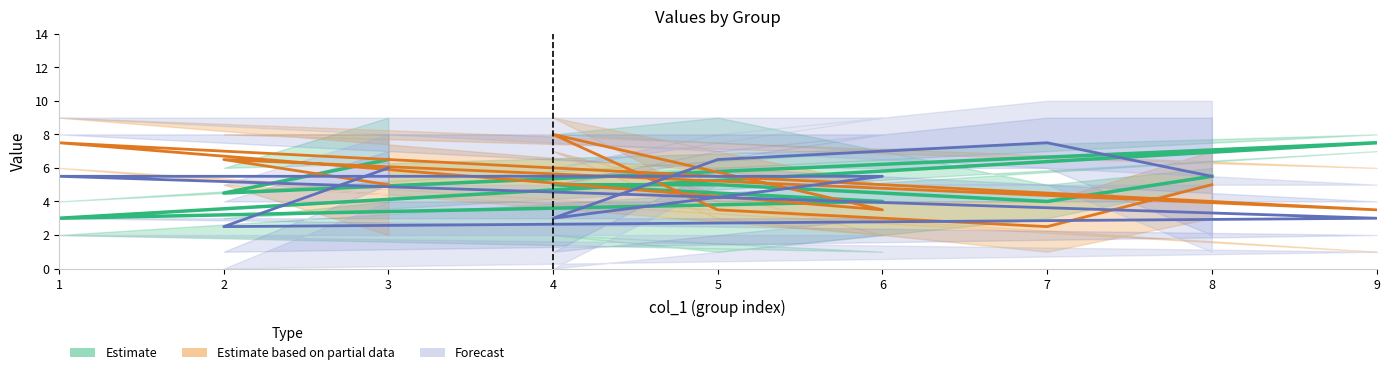

What is the difference between the second highest and minimum values in the Forecast series?

4.0